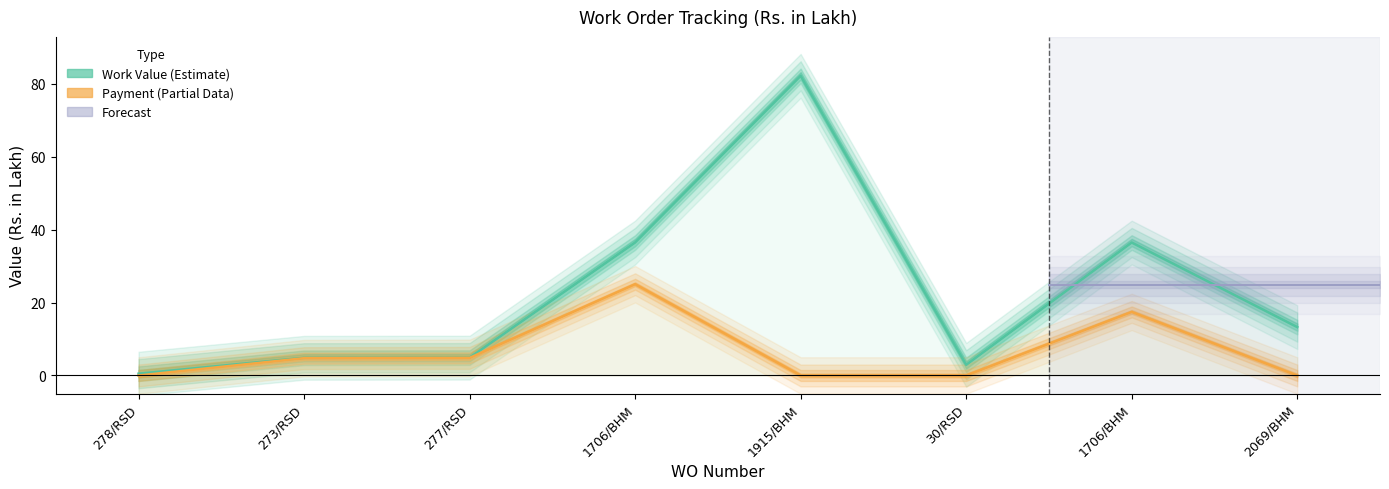

True or false: Work Value has a value of 21.1 at 2069/BHM.

False